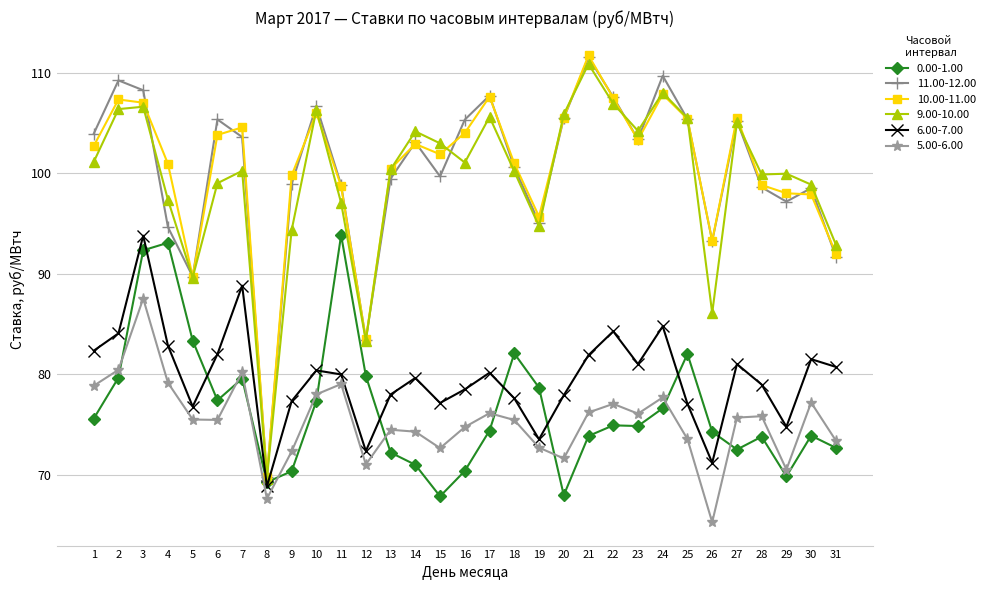

What is the spread (max minus min) of values at 20?

37.9